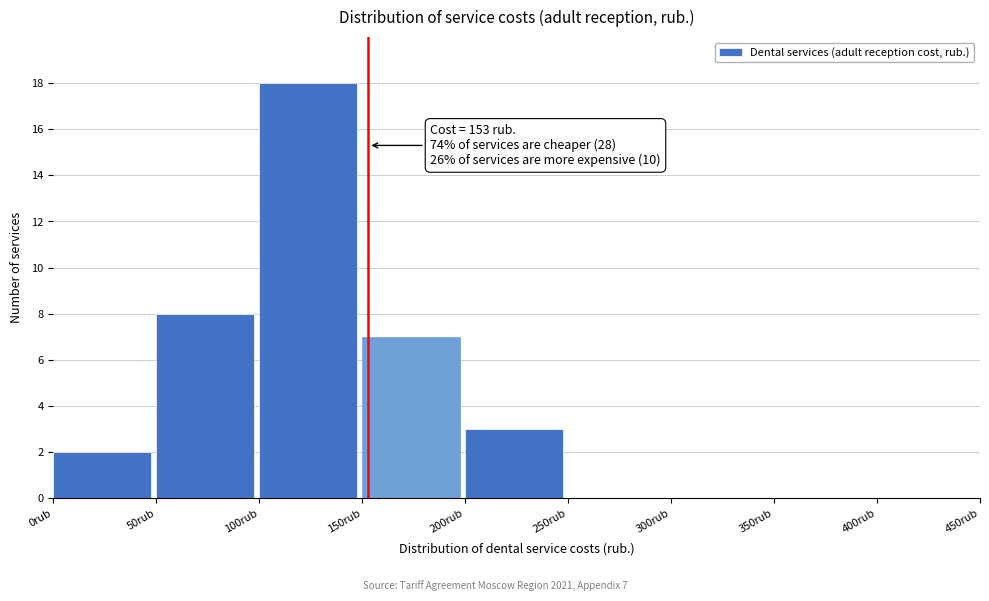

Over which range of the x-axis is the bar tallest?

100 to 150